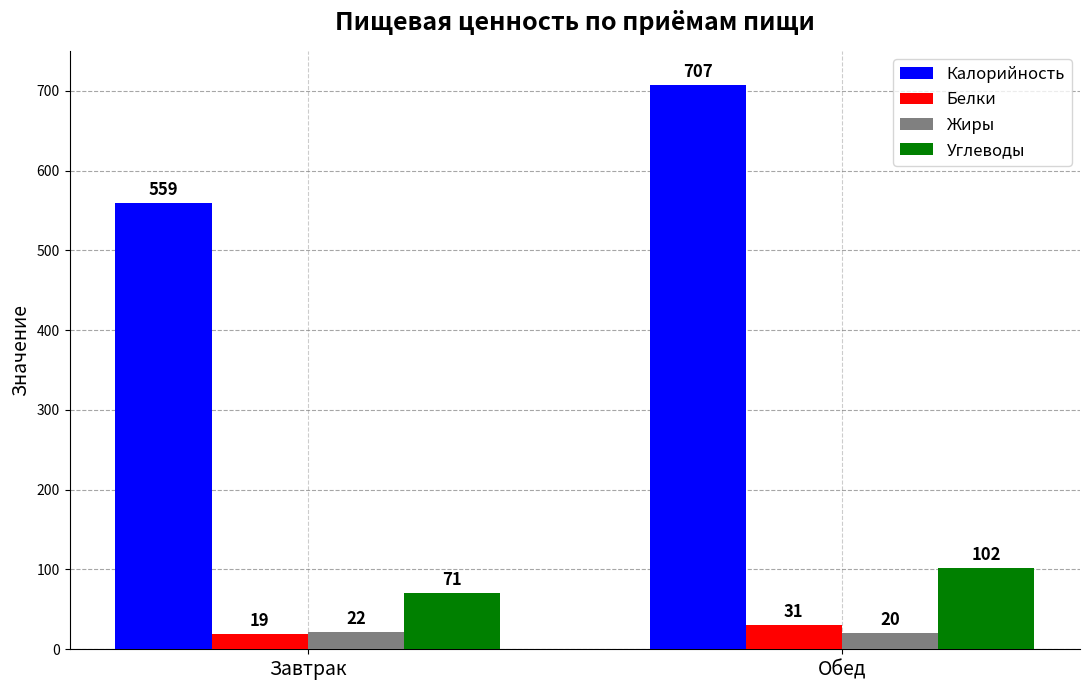

What is the label of the 2nd bar from the left?

Обед